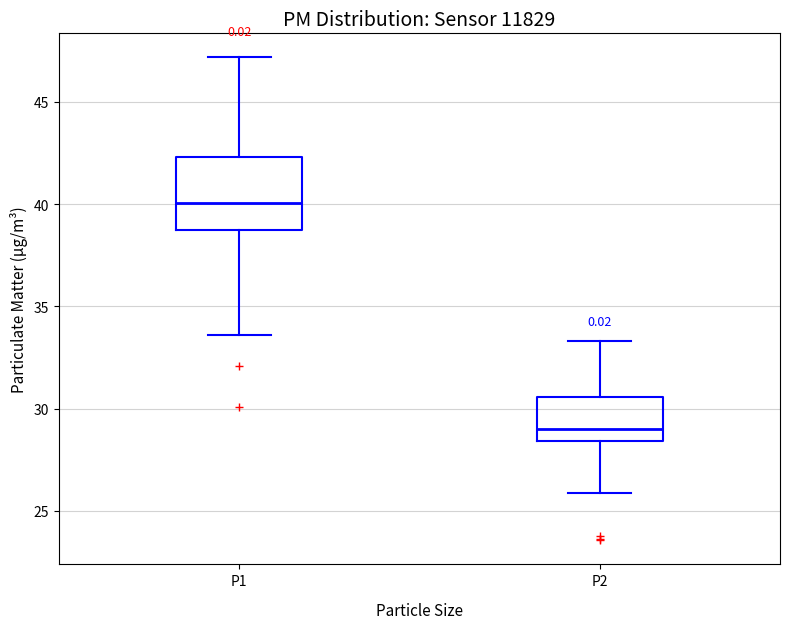

Where does the upper whisker of the box for P1 end on the y-axis? The values are not printed on the chart, so give them approximately, as read against the axis.

47.0